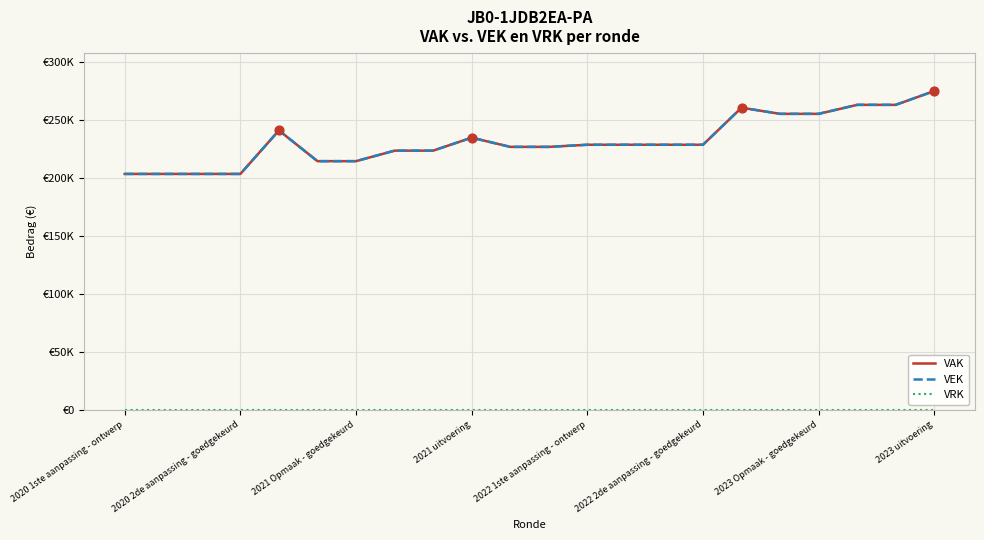

At how many categories does at least one series exceed 89795?

22